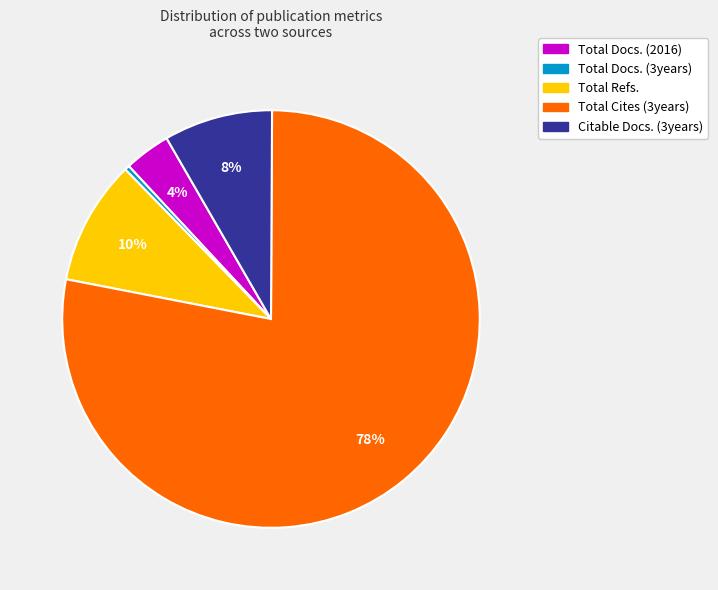

Which has a higher value, Total Refs. or Citable Docs. (3years)?

Total Refs.